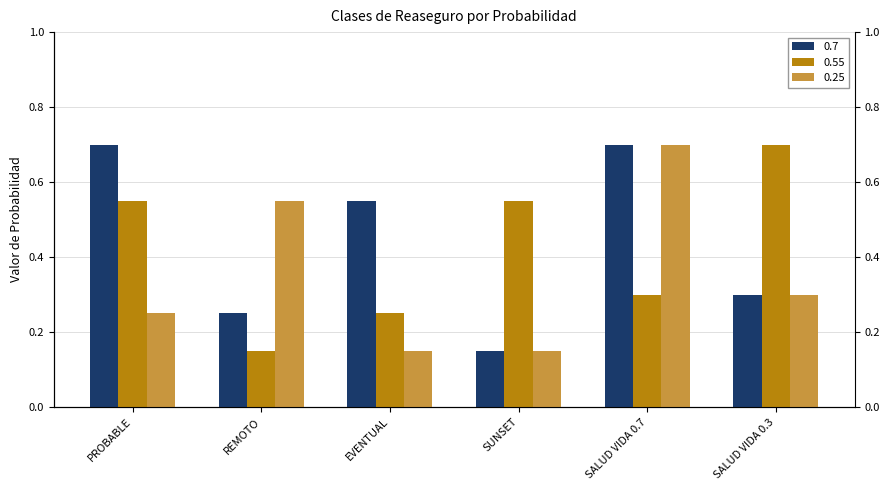

What position from the left is EVENTUAL?

3